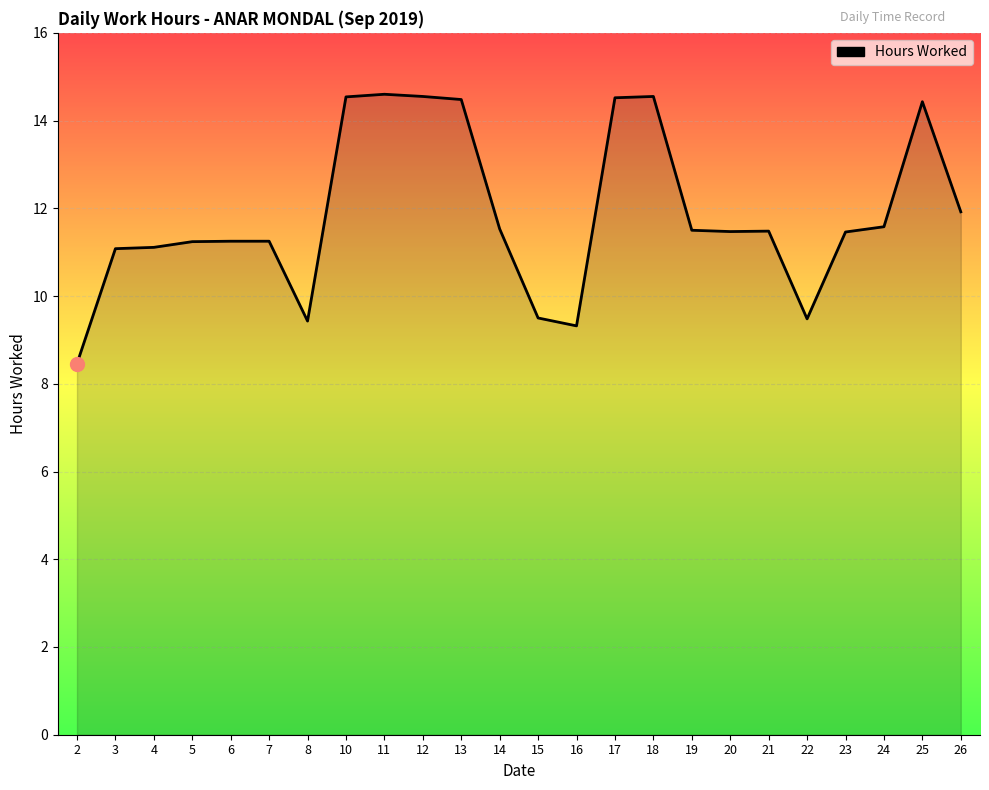

What is the maximum value shown in the chart?

14.6